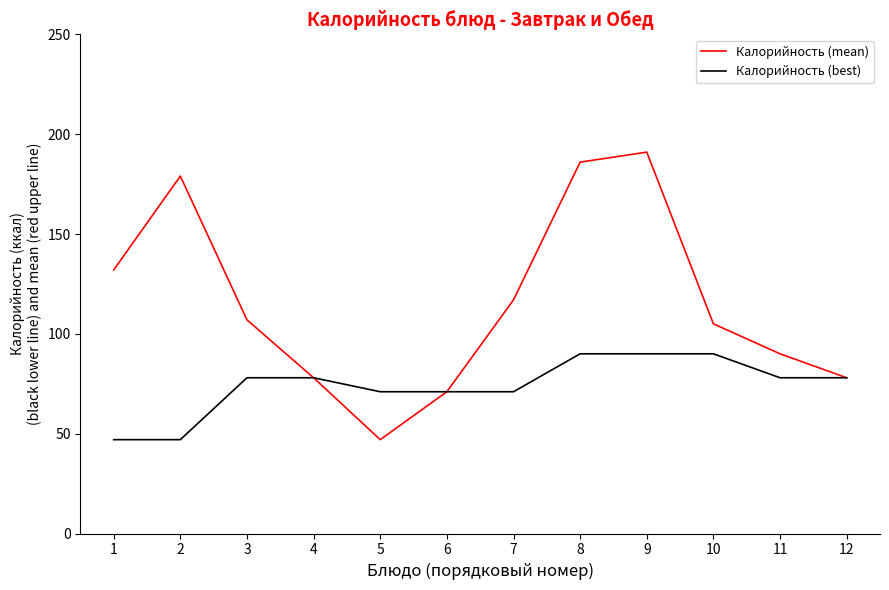

What are all the series names shown in the legend?

Калорийность (mean), Калорийность (best)